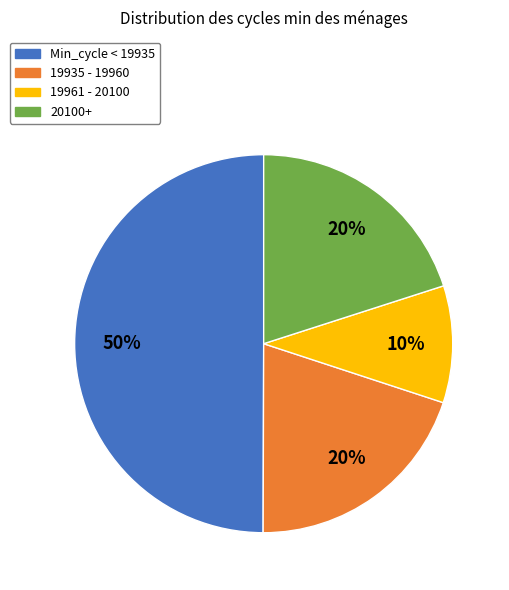

To the nearest percent, what is the average slice percentage?

25%